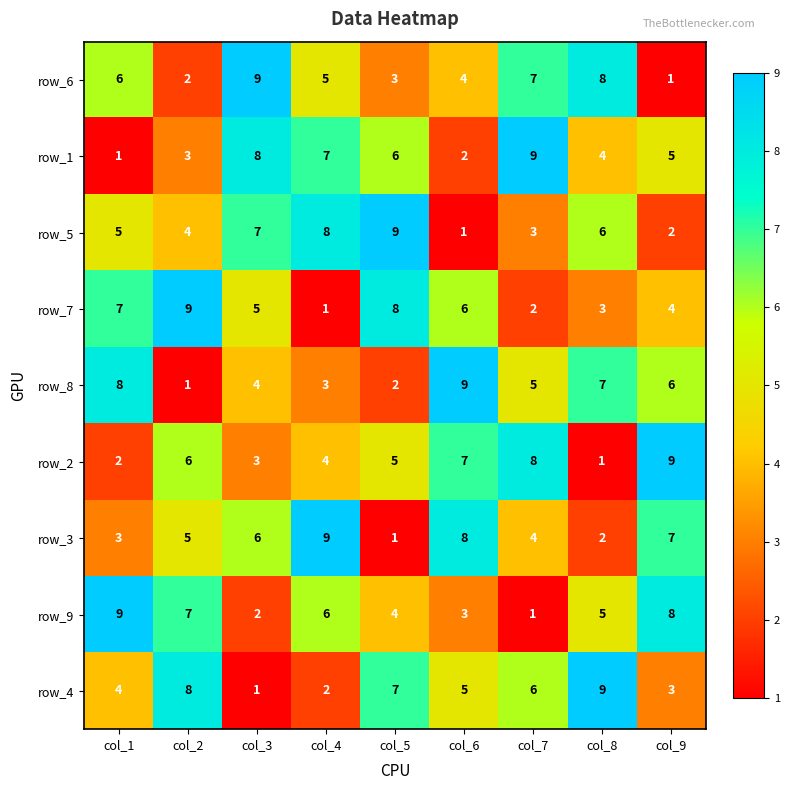

The value of row_3 at col_7 is 3. True or false?

False